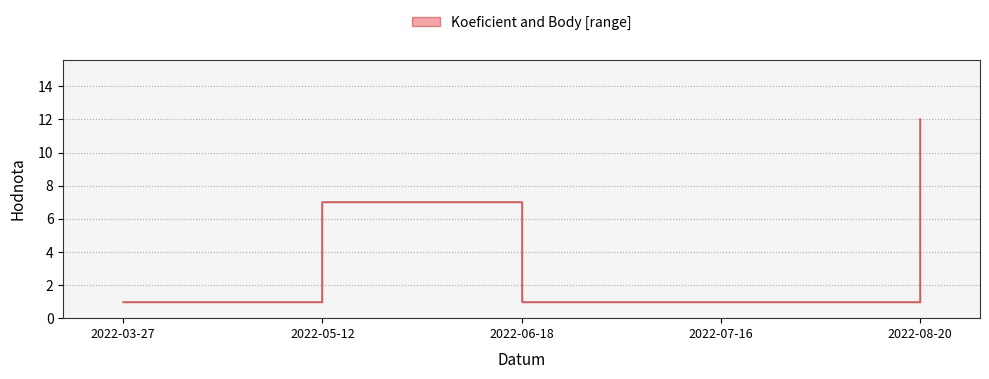

Rank the categories by Body value from highest to lowest.

2022-08-20, 2022-05-12, 2022-03-27, 2022-06-18, 2022-07-16